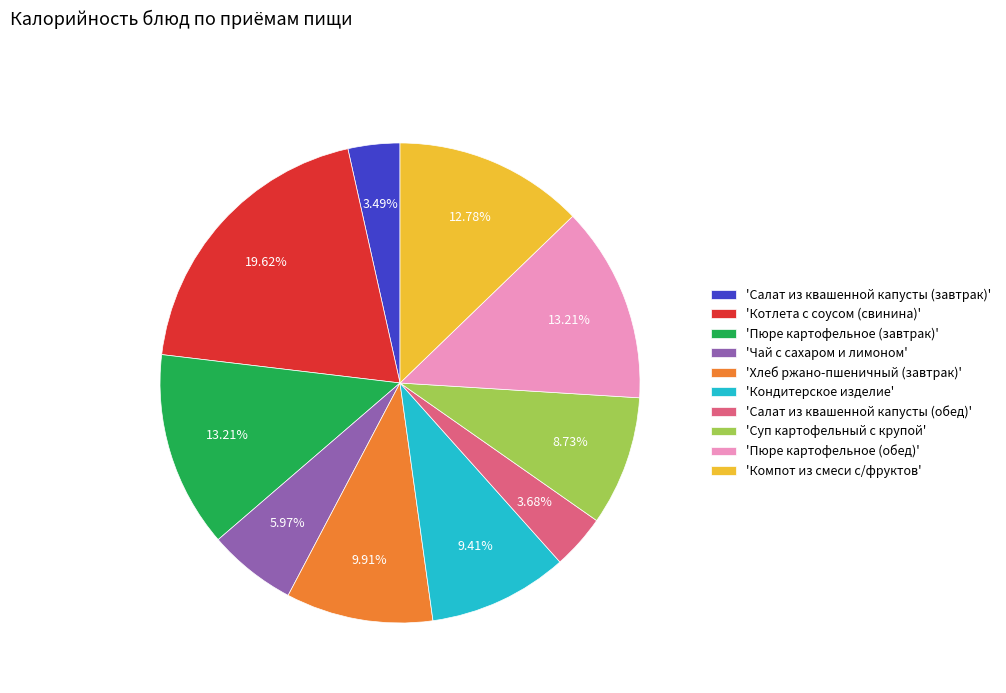

What is the largest slice in the pie chart?

'Котлета с соусом (свинина)'